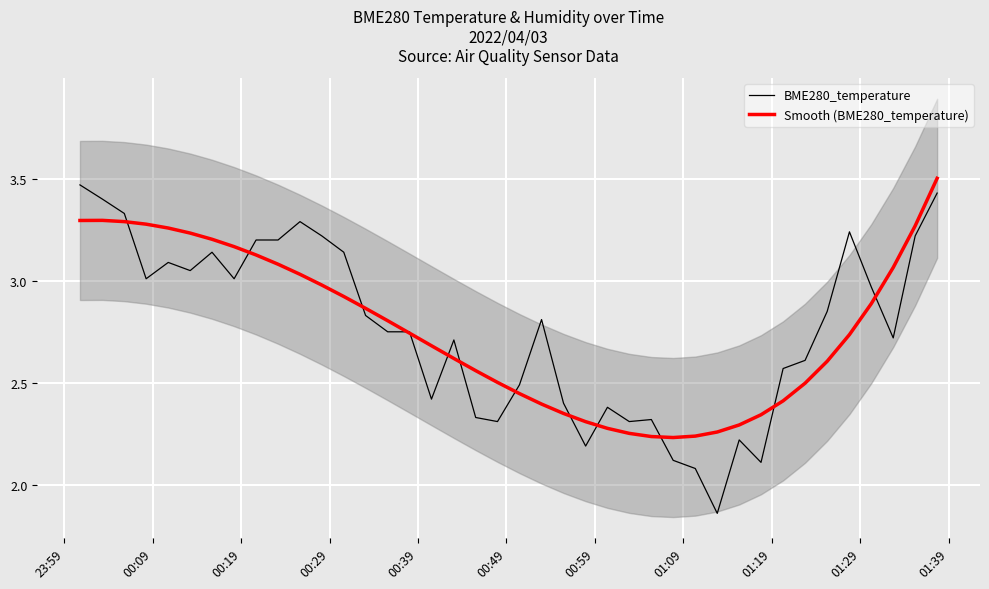

What are all the series names shown in the legend?

BME280_temperature, Smooth (BME280_temperature)